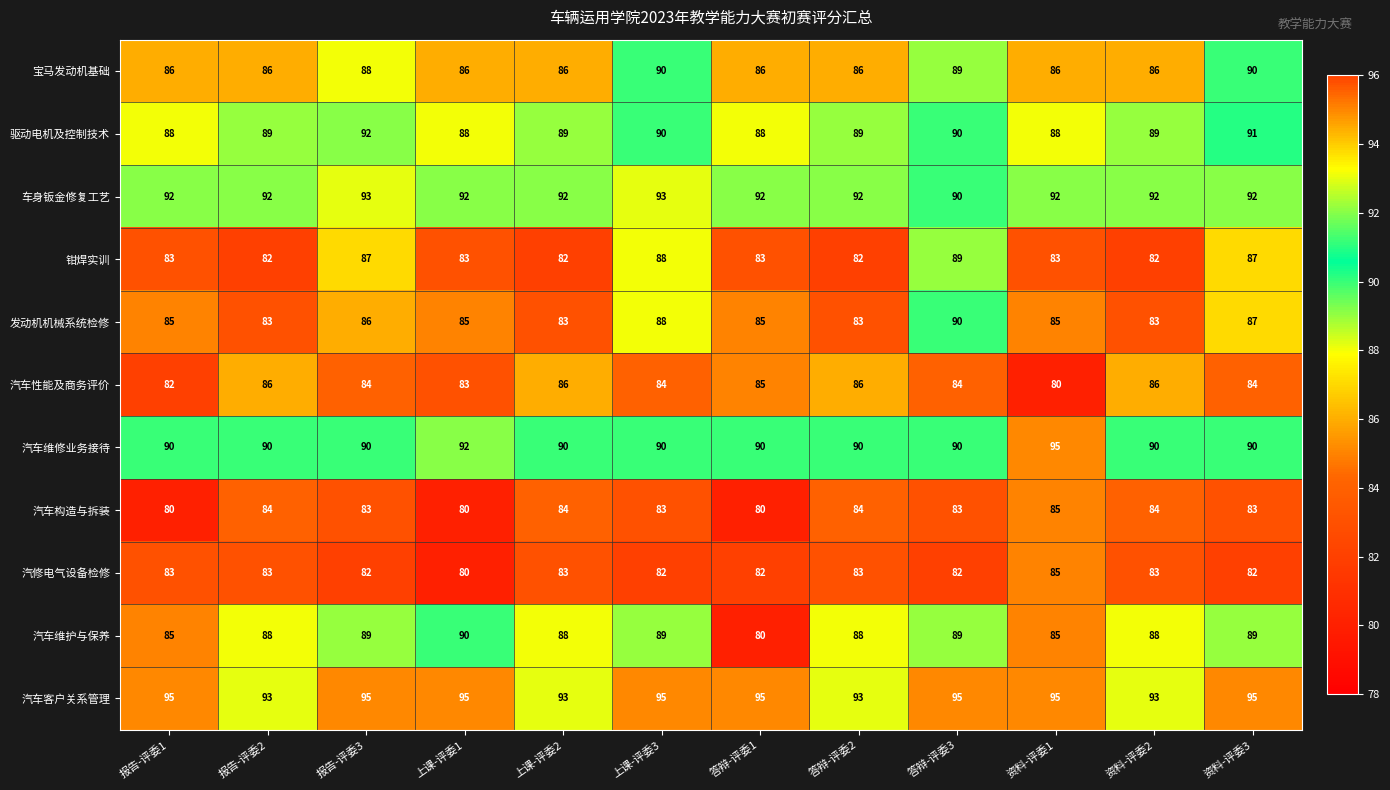

How many 汽车客户关系管理 values are between 93 and 95?

12